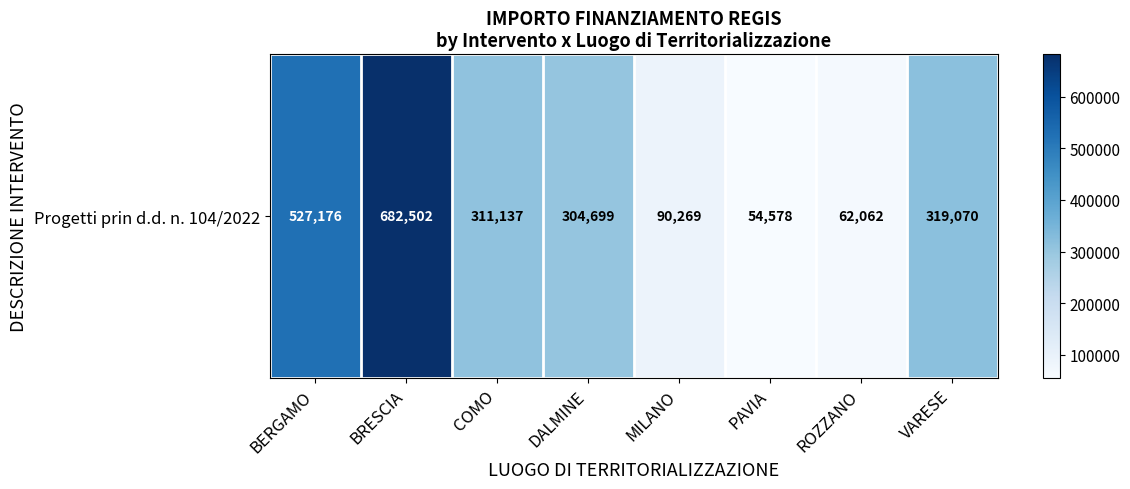

Is it true that the value at BRESCIA is 396308.8?

False